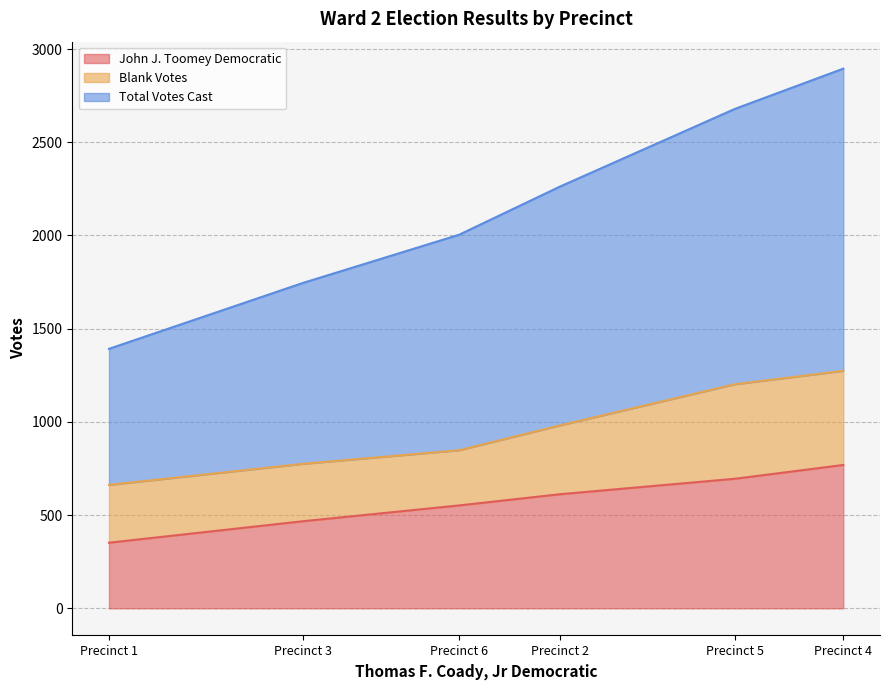

At how many categories does at least one series exceed 337?

6